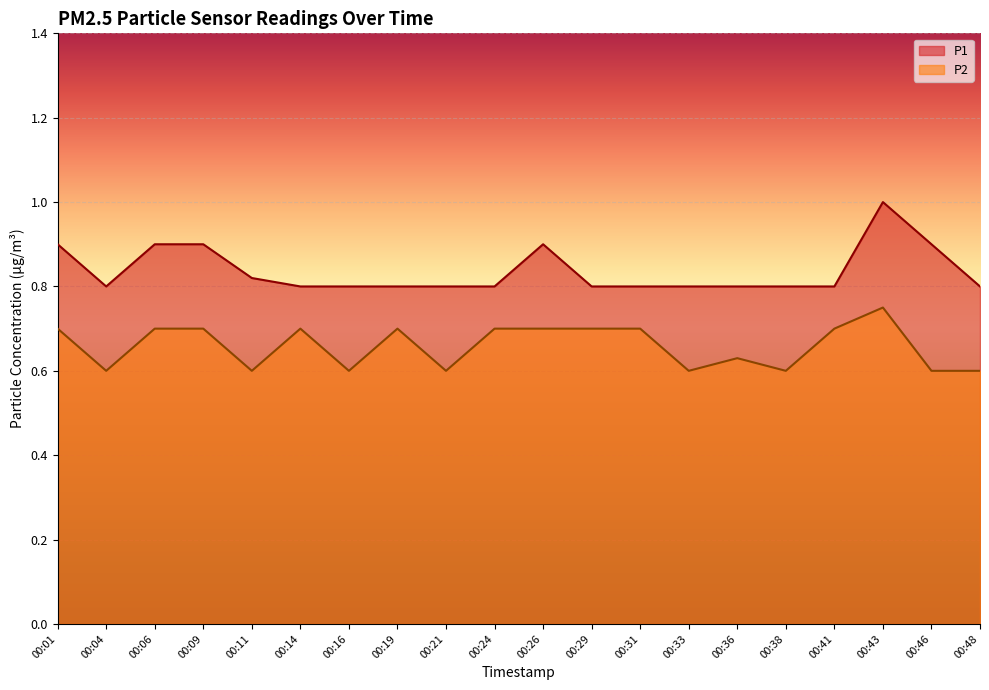

What is the difference between the maximum and second lowest values in the P2 series?

0.2